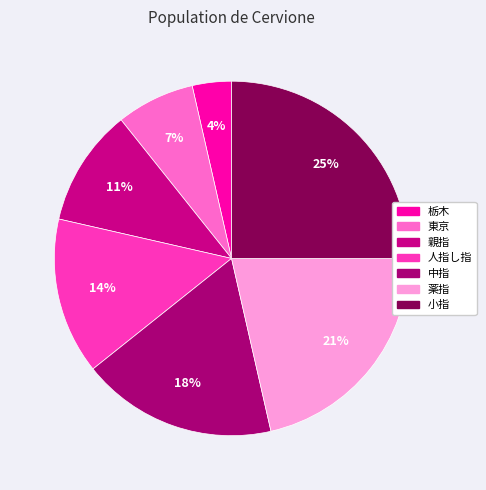

How many slices are in this pie chart?

7